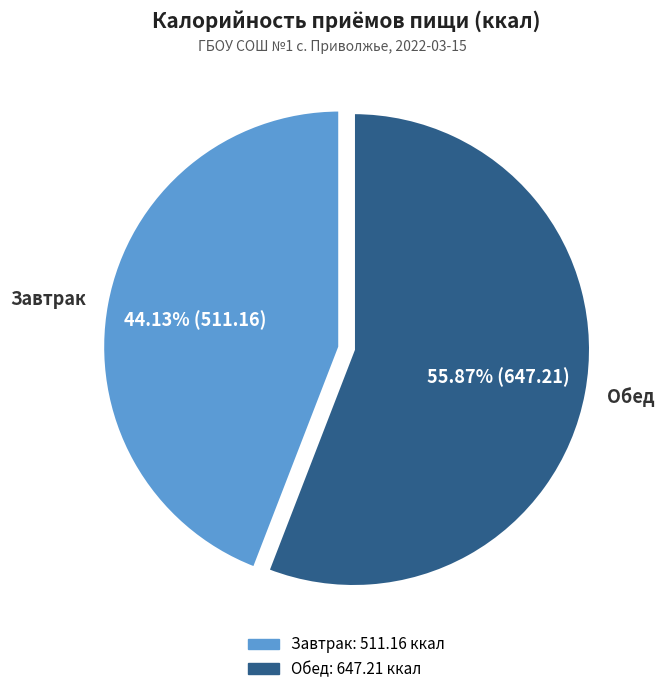

Which slice represents more than half of the pie?

Обед